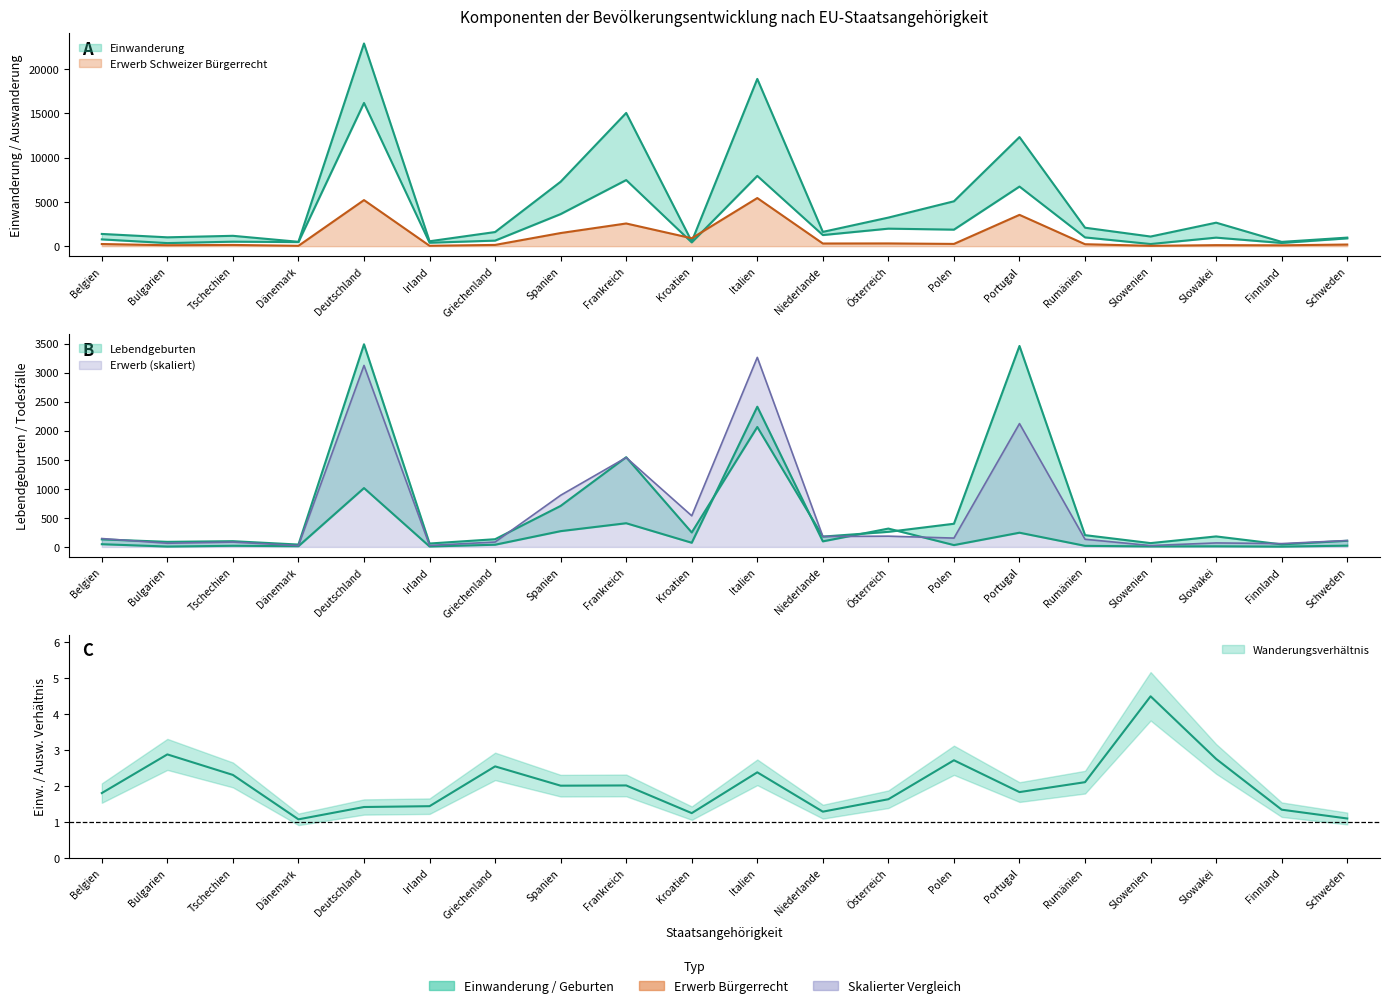

What is the average value of the Auswanderung series?

2700